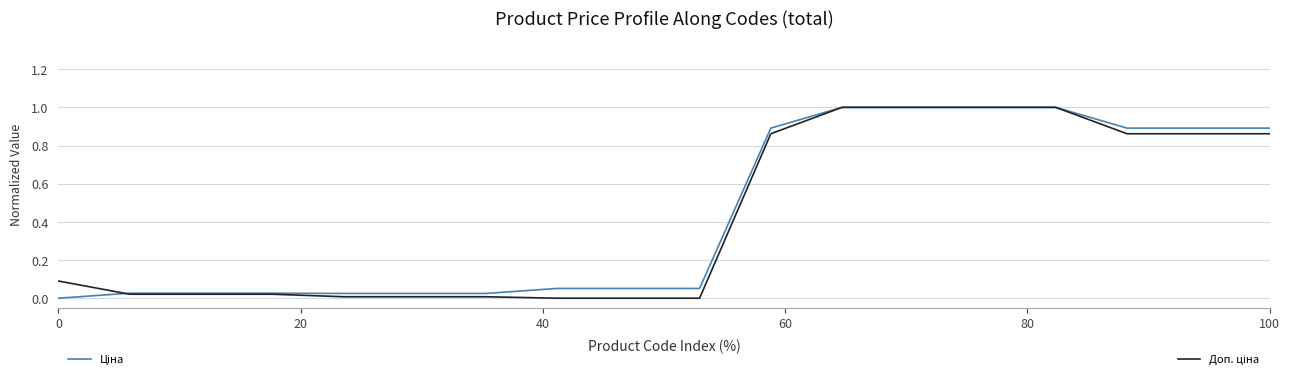

What is the greatest value displayed?

1.0